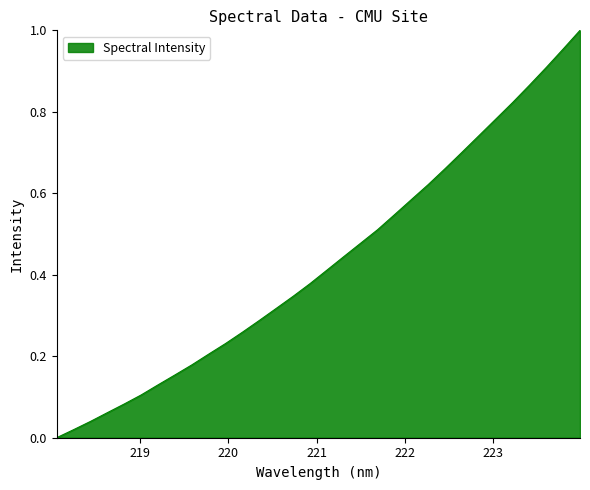

What is the label of the 31st point from the left?

223.7895